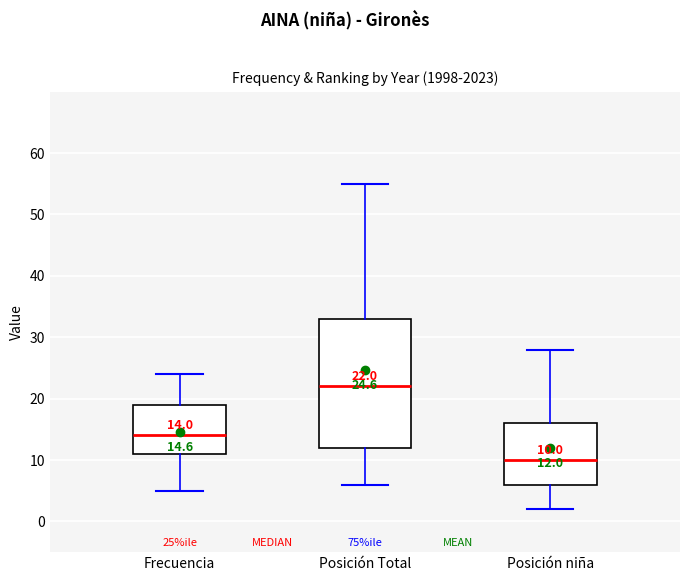

Which box's median line is the lowest?

Posición niña